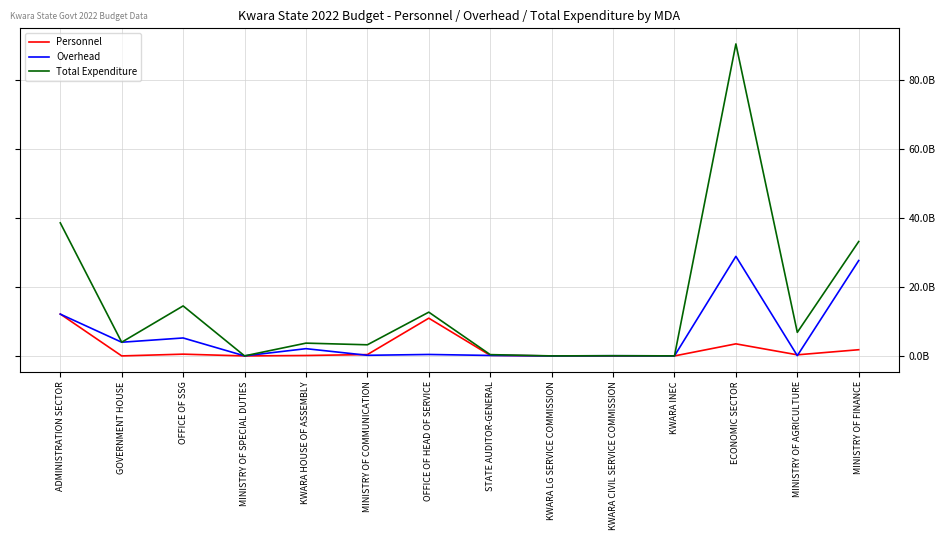

Does the chart display data point markers on the line(s)?

No